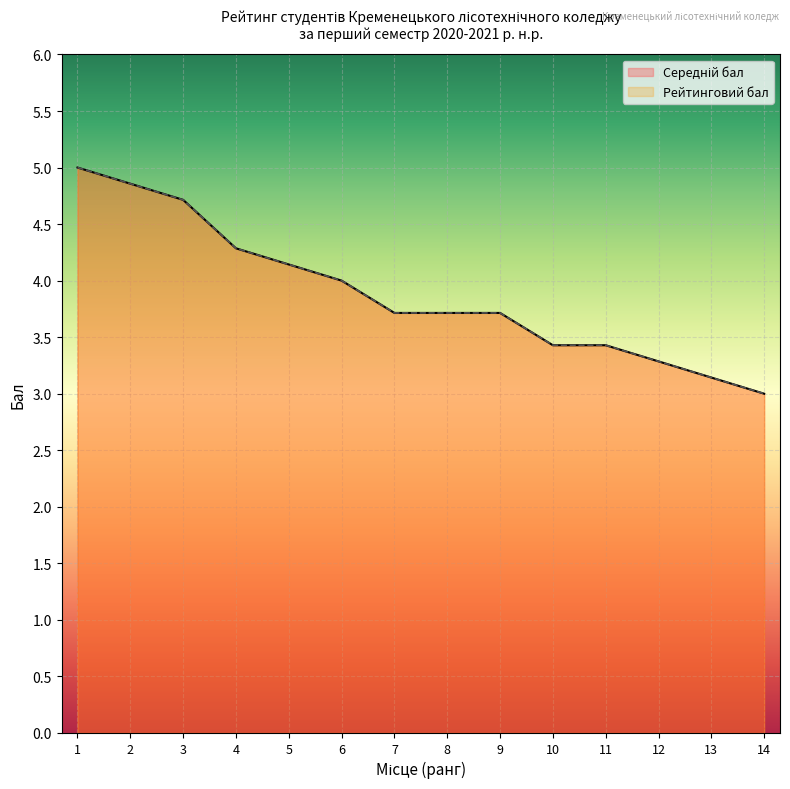

What is the smallest value displayed?

3.0